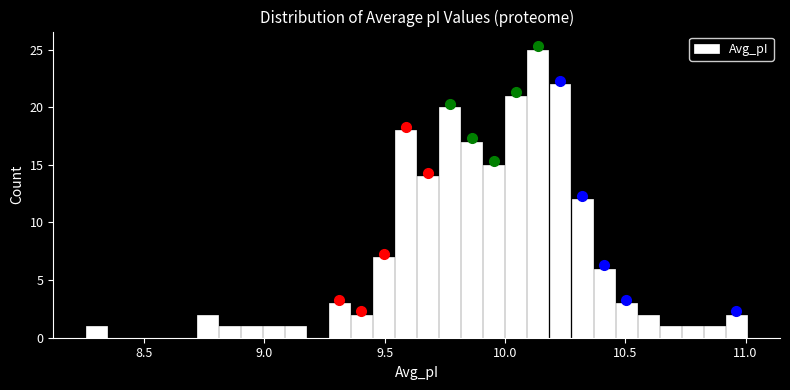

Around what value on the x-axis is the tallest bar? Give the approximate position of its centre, as read against the axis.

10.15